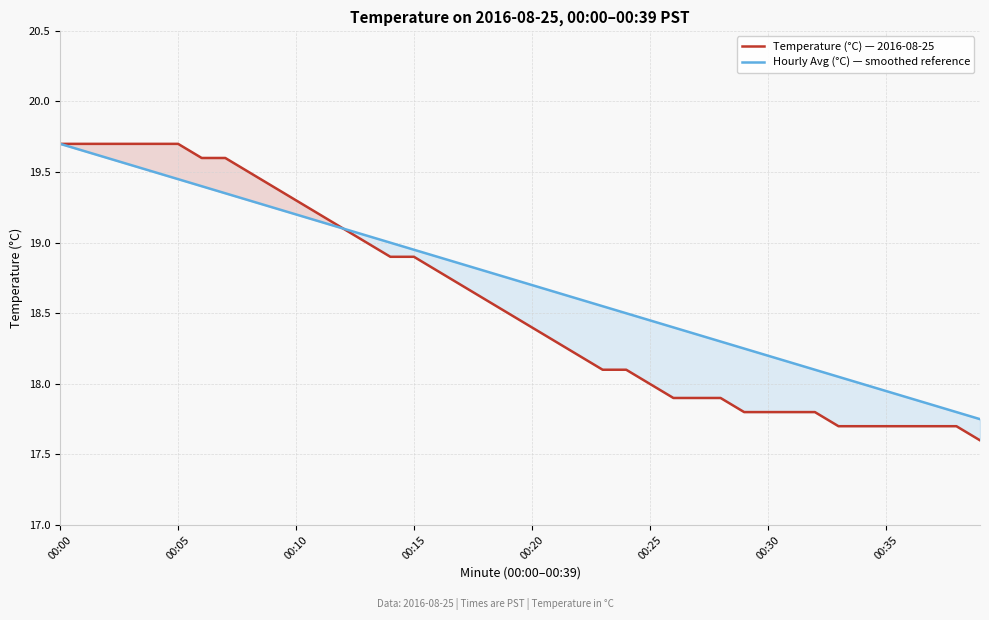

The value of Temperature (°C) — 2016-08-25 at 26 is 17.9. True or false?

True